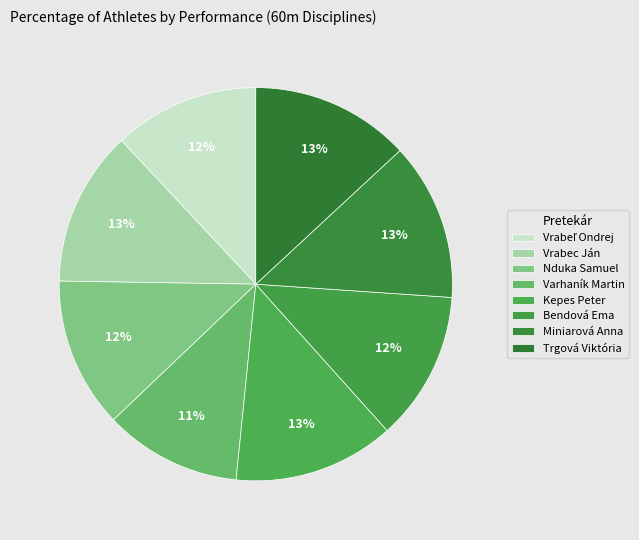

How many slices are in this pie chart?

8